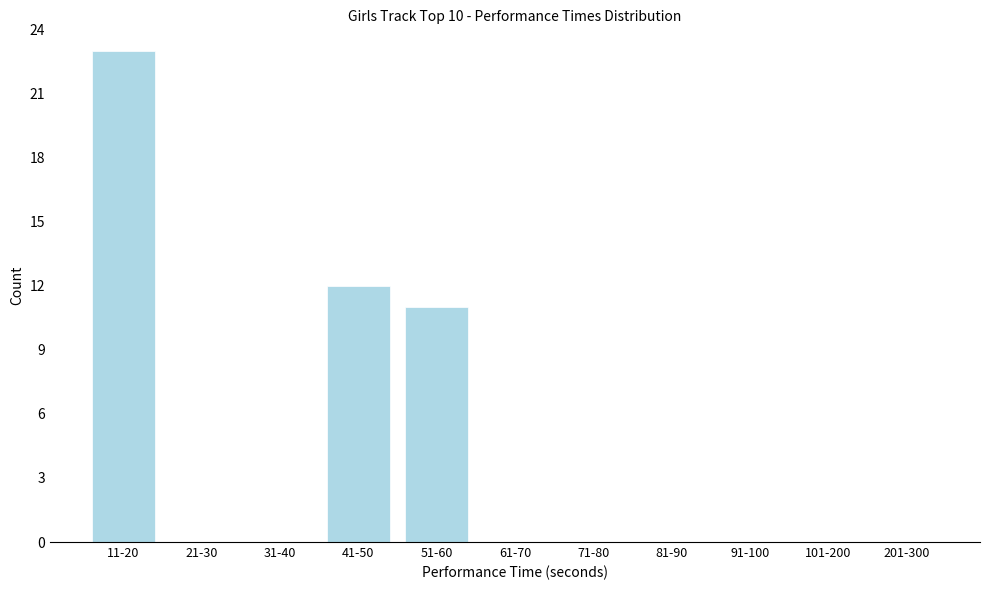

Reading left to right, extract all data points from this chart.

11-20=23	21-30=0	31-40=0	41-50=12	51-60=11	61-70=0	71-80=0	81-90=0	91-100=0	101-200=0	201-300=0